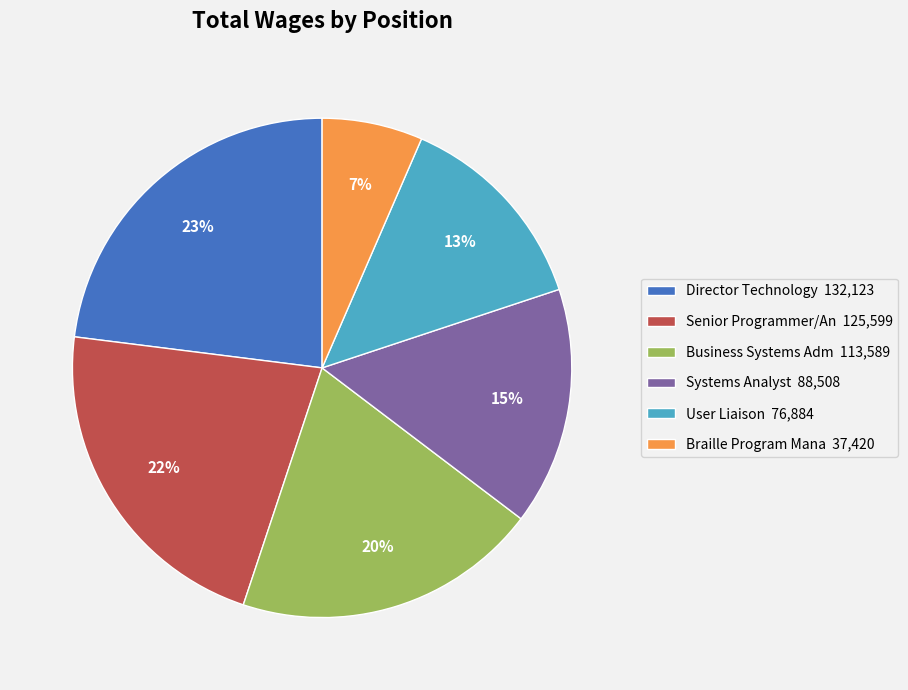

Is it true that Director Technology is 12% of the pie?

False